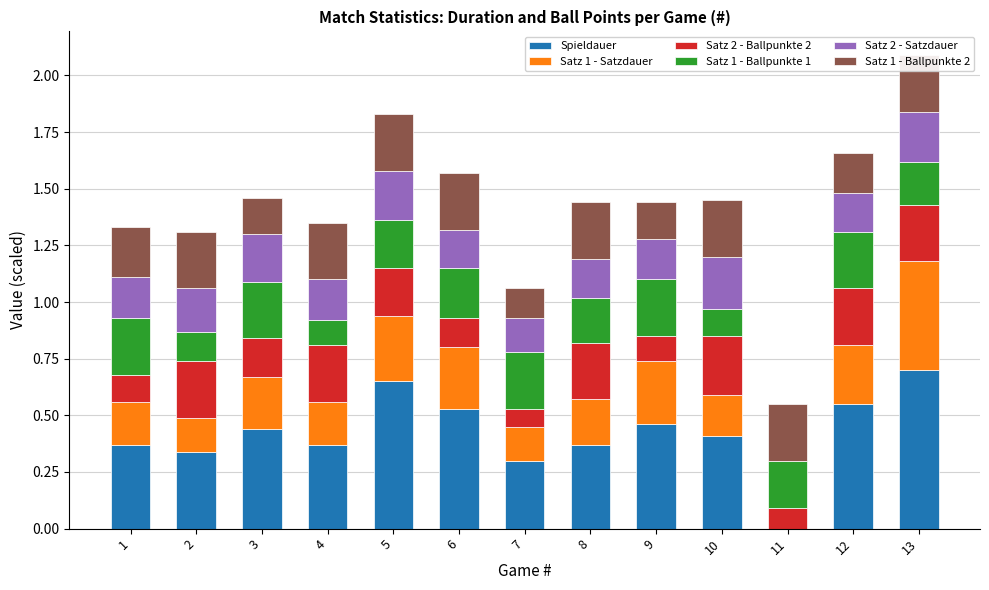

Reading left to right, what are all the values shown in this chart?

Spieldauer: 1=0.4	2=0.3	3=0.4	4=0.4	5=0.7	6=0.5	7=0.3	8=0.4	9=0.5	10=0.4	11=0.0	12=0.6	13=0.7
Satz 1 - Satzdauer: 1=0.2	2=0.2	3=0.2	4=0.2	5=0.3	6=0.3	7=0.2	8=0.2	9=0.3	10=0.2	11=0.0	12=0.3	13=0.5
Satz 2 - Ballpunkte 2: 1=0.1	2=0.2	3=0.2	4=0.2	5=0.2	6=0.1	7=0.1	8=0.2	9=0.1	10=0.3	11=0.1	12=0.2	13=0.2
Satz 1 - Ballpunkte 1: 1=0.2	2=0.1	3=0.2	4=0.1	5=0.2	6=0.2	7=0.2	8=0.2	9=0.2	10=0.1	11=0.2	12=0.2	13=0.2
Satz 2 - Satzdauer: 1=0.2	2=0.2	3=0.2	4=0.2	5=0.2	6=0.2	7=0.2	8=0.2	9=0.2	10=0.2	11=0.0	12=0.2	13=0.2
Satz 1 - Ballpunkte 2: 1=0.2	2=0.2	3=0.2	4=0.2	5=0.2	6=0.2	7=0.1	8=0.2	9=0.2	10=0.2	11=0.2	12=0.2	13=0.2